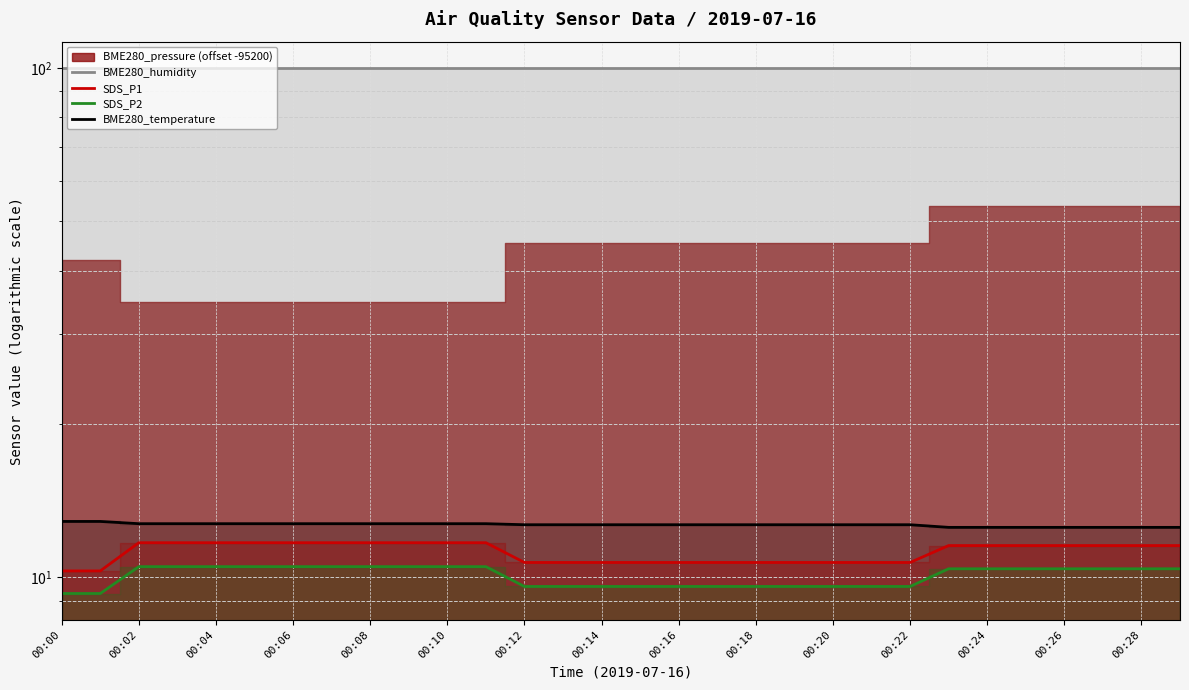

True or false: BME280_humidity has a value of 39.4 at 00:18.

False